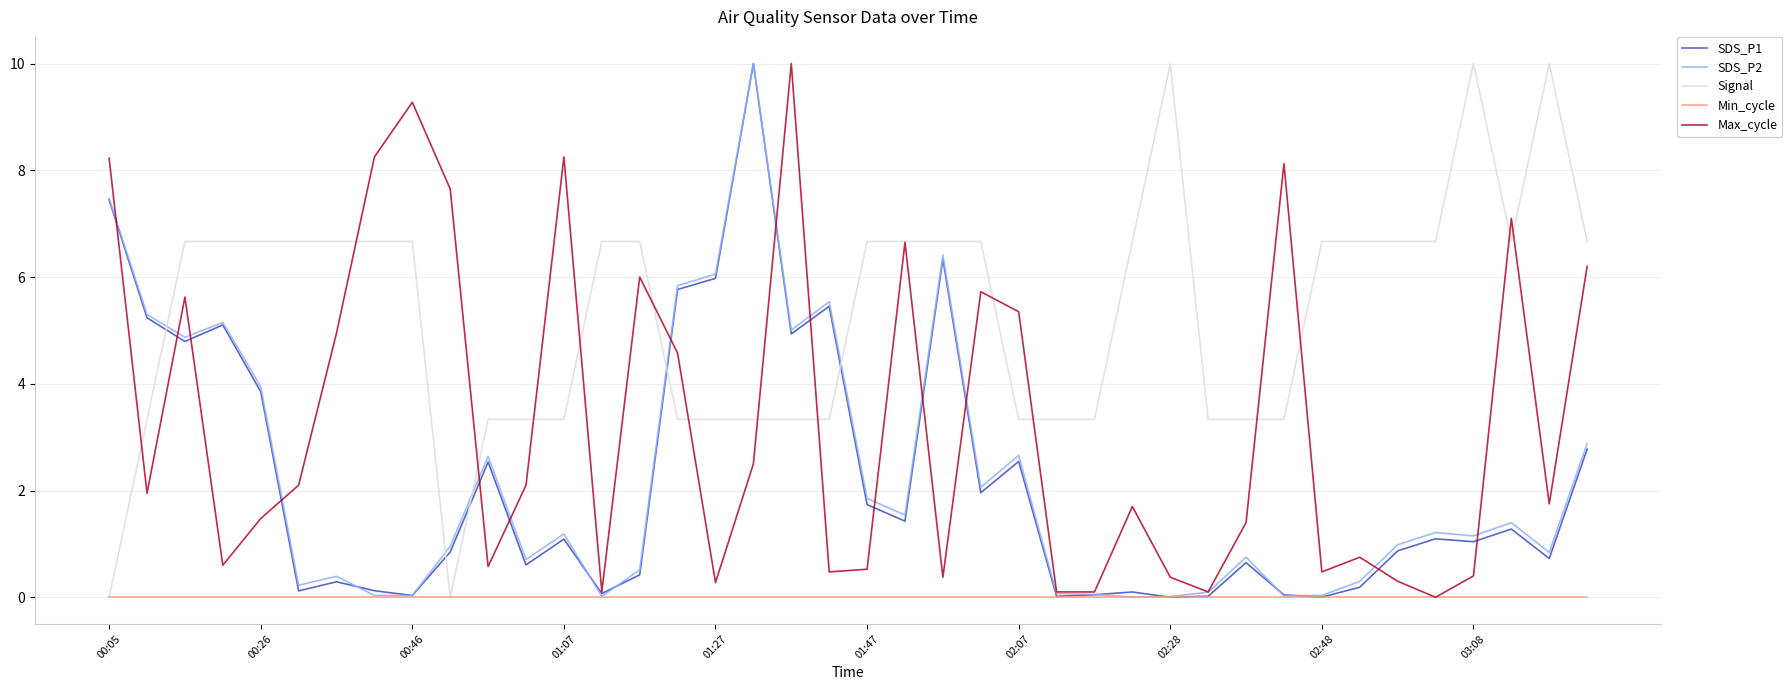

In SDS_P2, how many points are higher than both neighbors (excluding endpoints)?

11